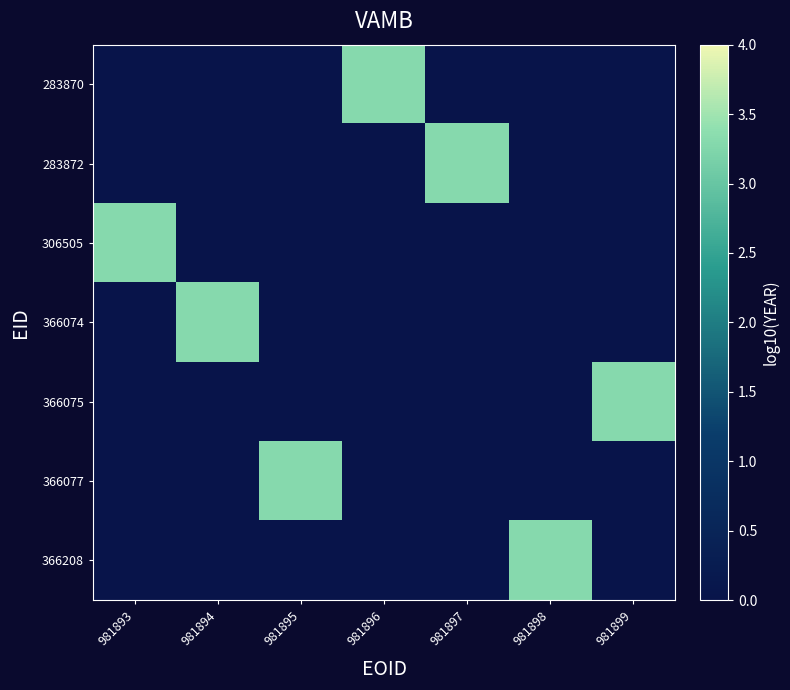

How many series are shown in this chart?

7